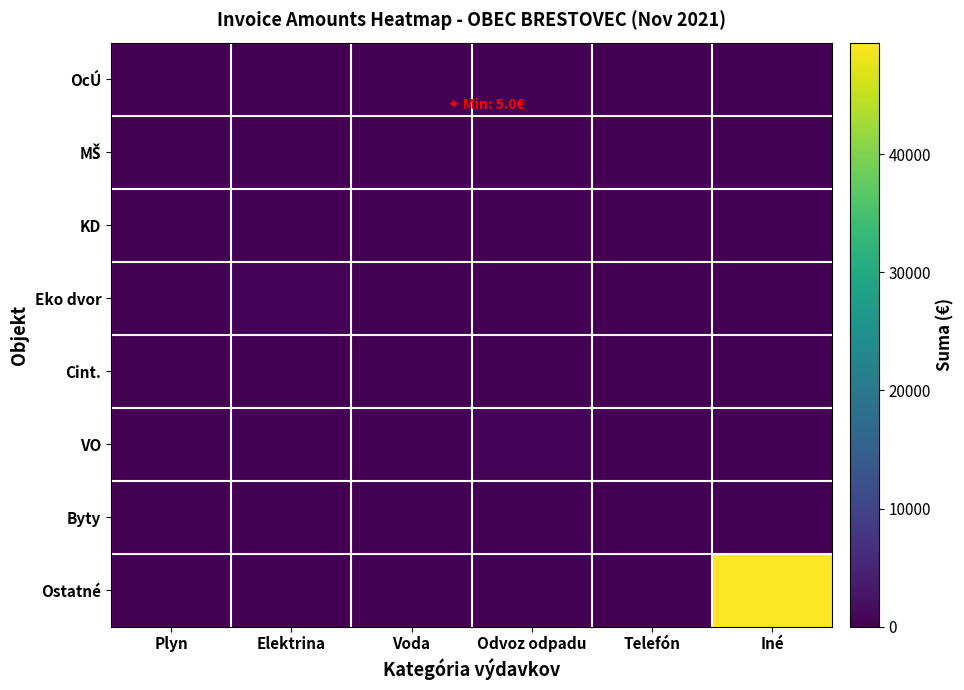

How many categories are shown in the chart?

6